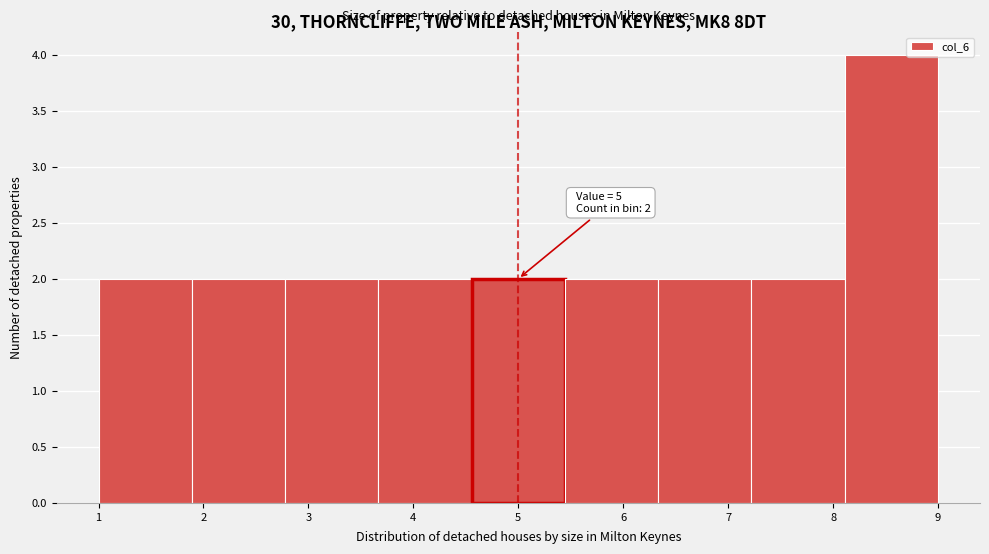

Over which range of the x-axis is the bar tallest?

8.1 to 9.0